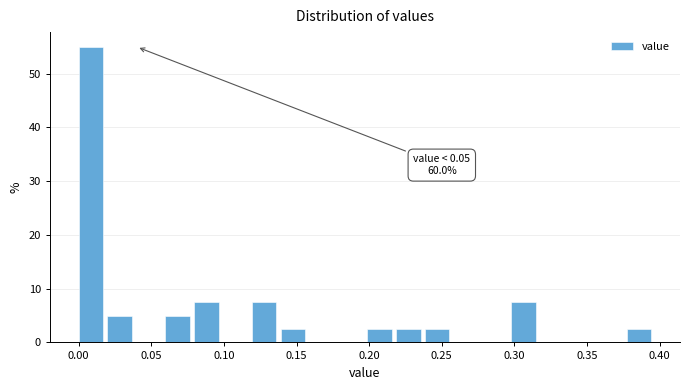

Read against the x-axis, roughly where is the centre of the tallest bar?

0.010